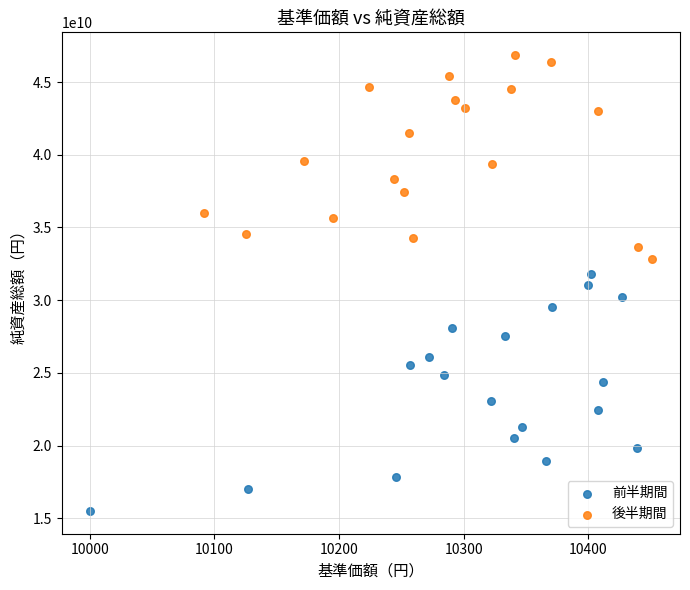

Which series reaches the maximum Y coordinate?

後半期間